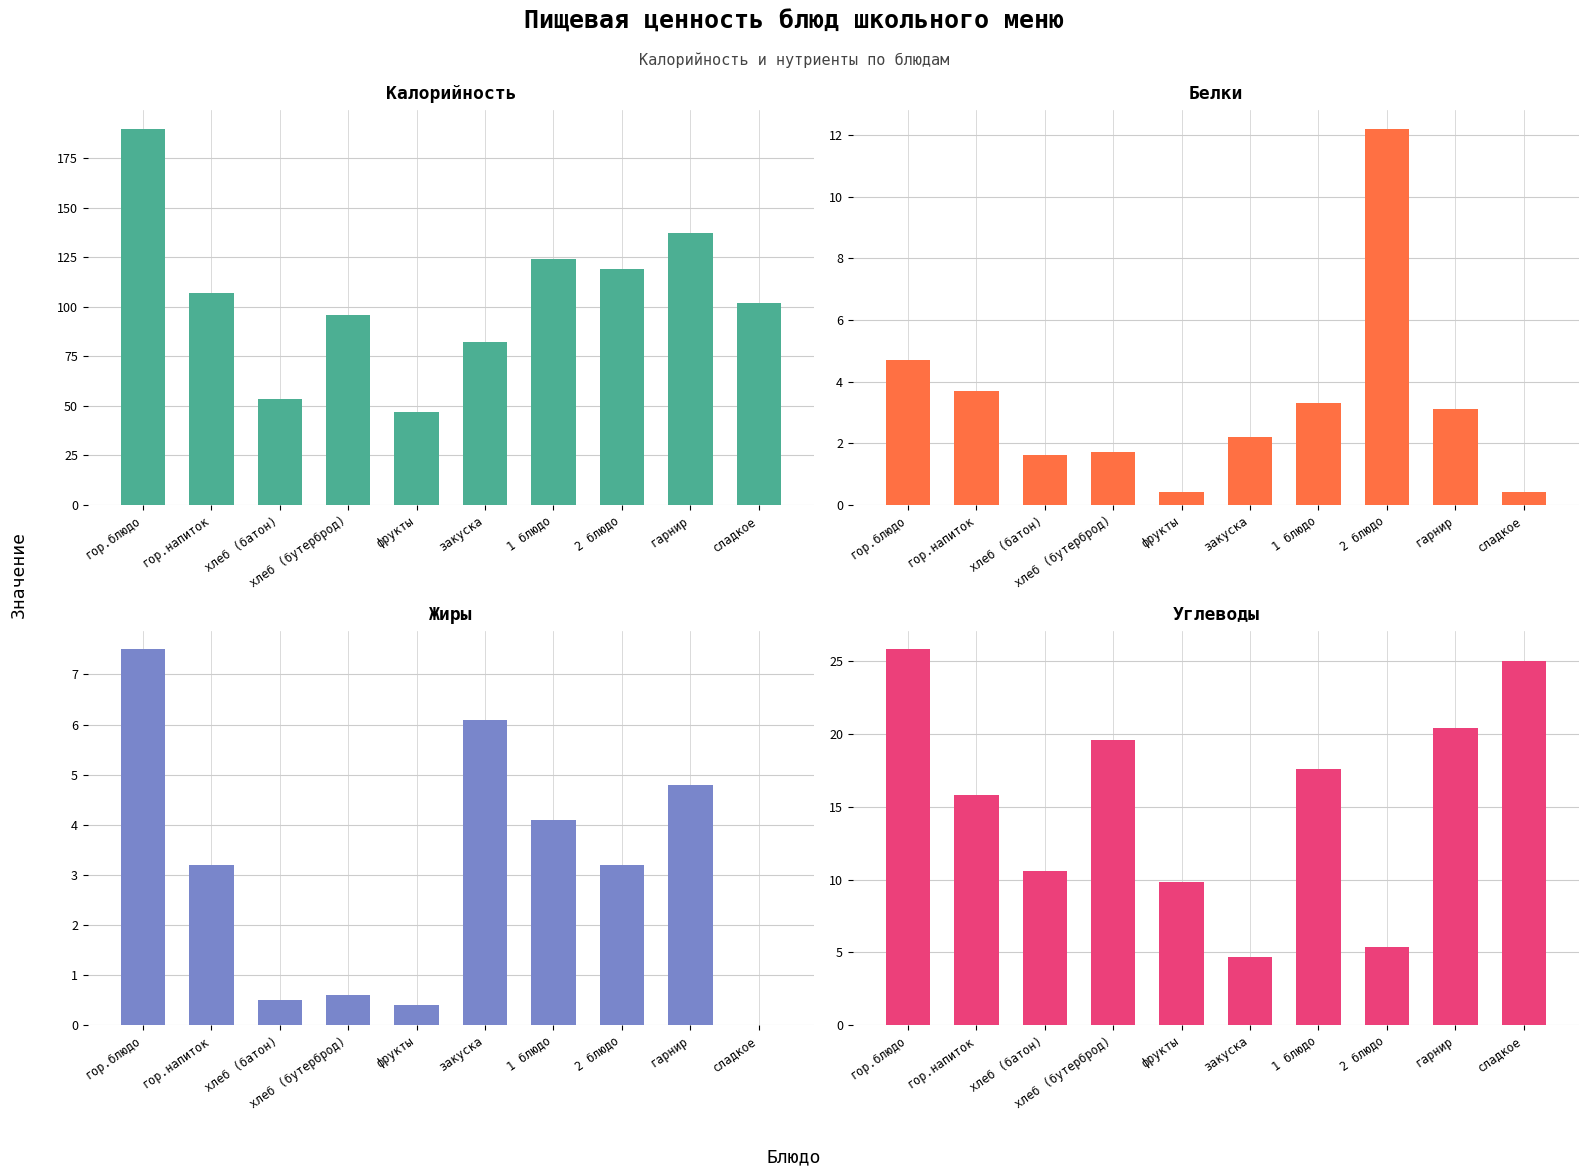

What are all the series names shown in the legend?

Калорийность, Белки, Жиры, Углеводы